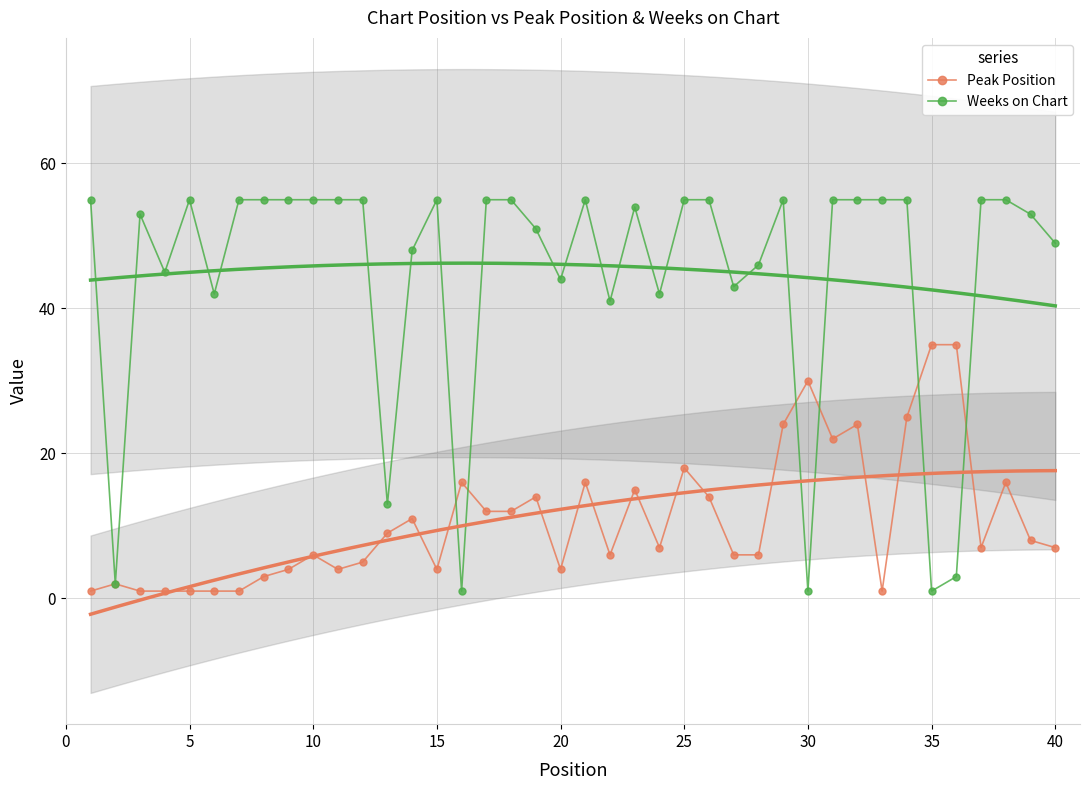

True or false: Peak Position has more than 1 interior local peaks.

True